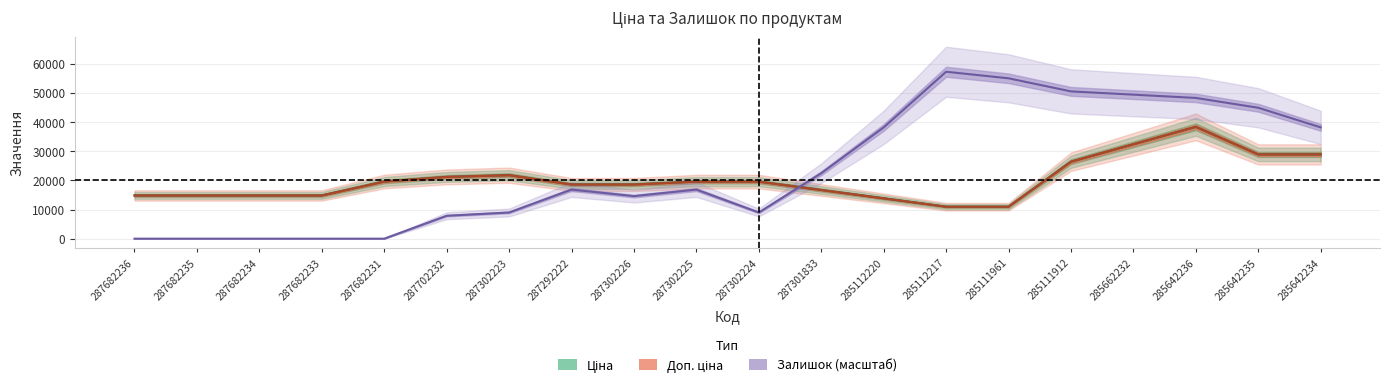

What are all the series names shown in the legend?

Ціна, Доп. ціна, Залишок